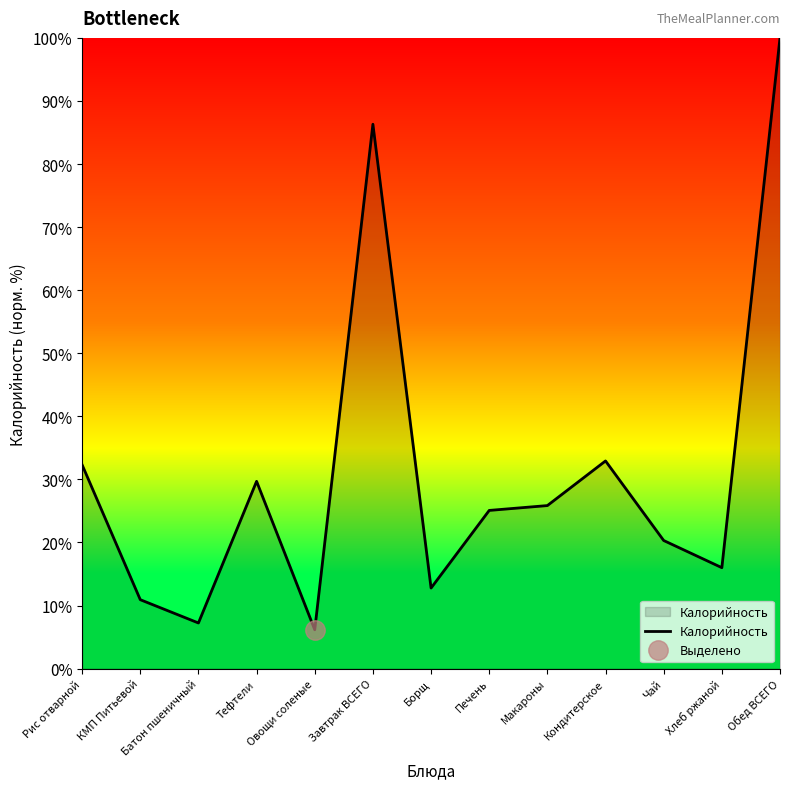

Reading right to left, transcribe all the data shown in this chart.

100.0	16.0	20.3	32.9	25.8	25.1	12.8	86.3	6.2	29.7	7.2	10.9	32.3